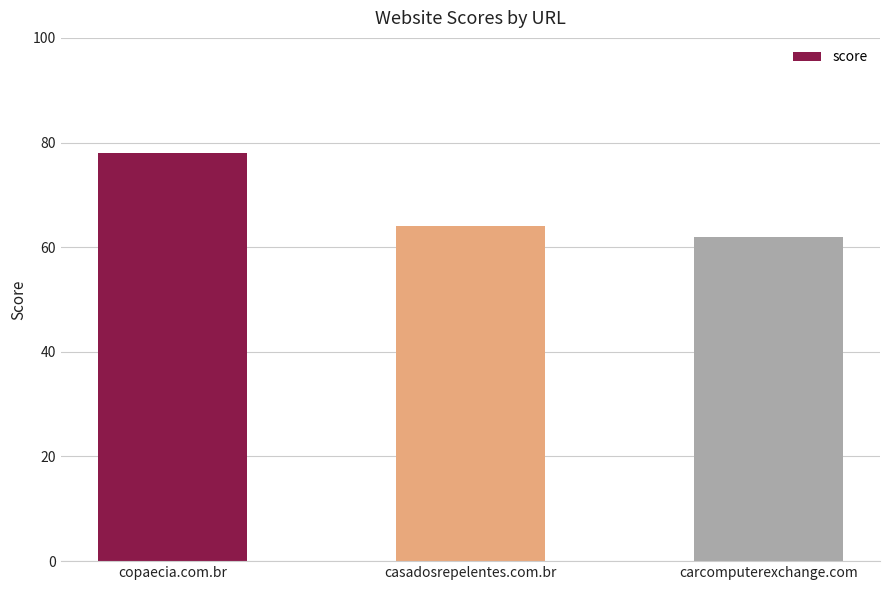

What is the average value?

68